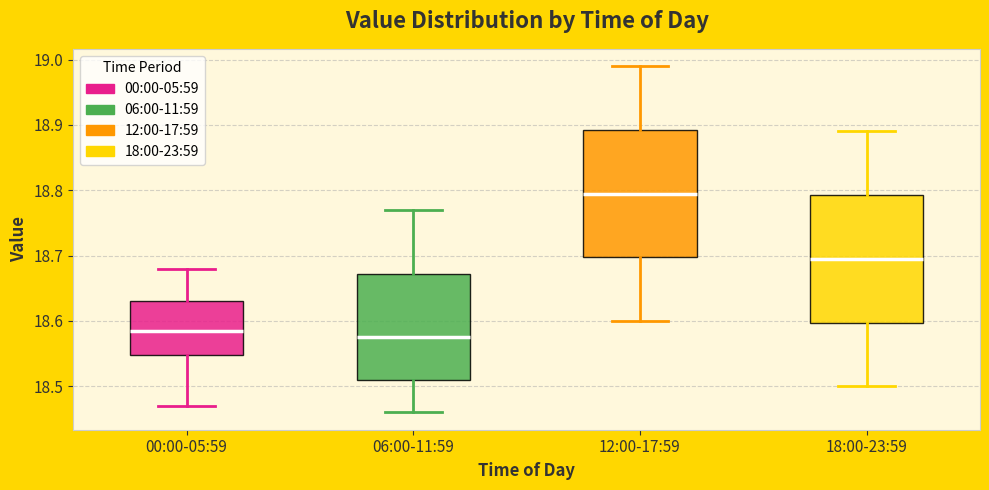

Which box's median line is the lowest?

06:00-11:59